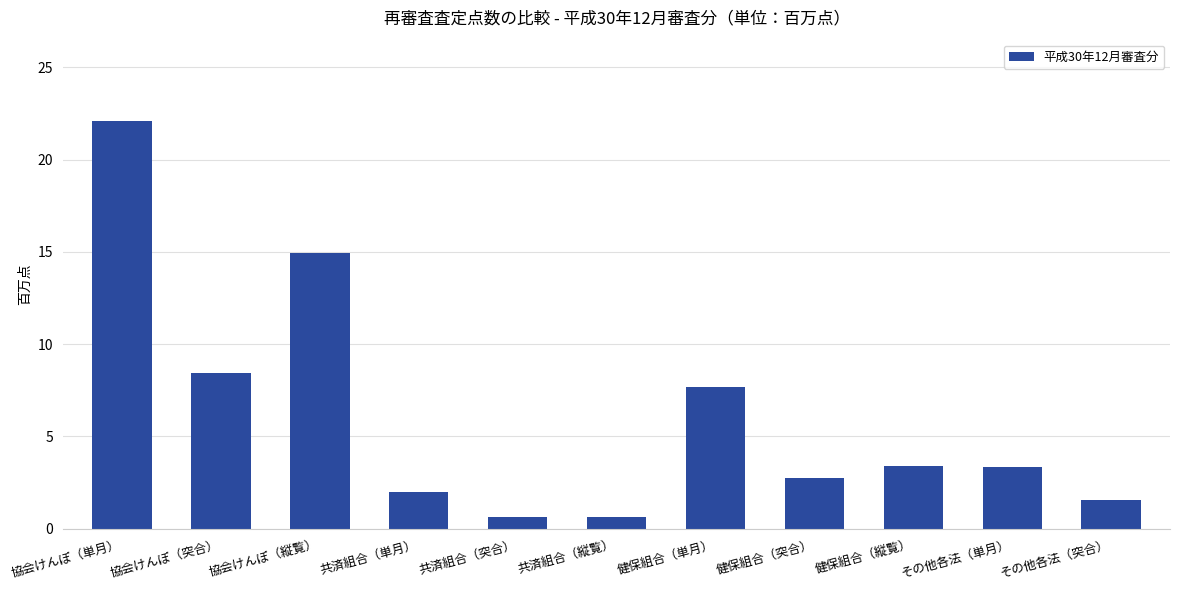

What is the value of the 7th bar from the left?

7.7